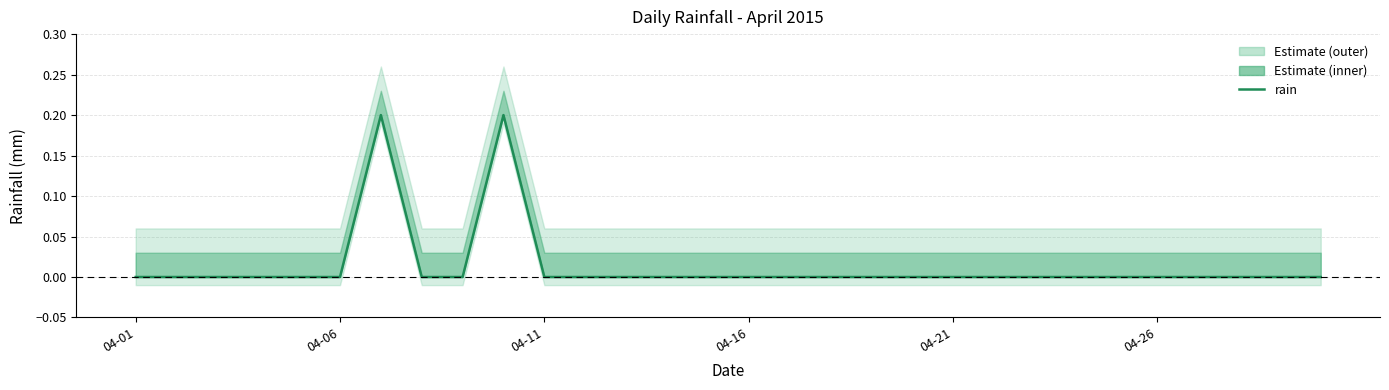

Does the chart display data point markers on the line(s)?

No